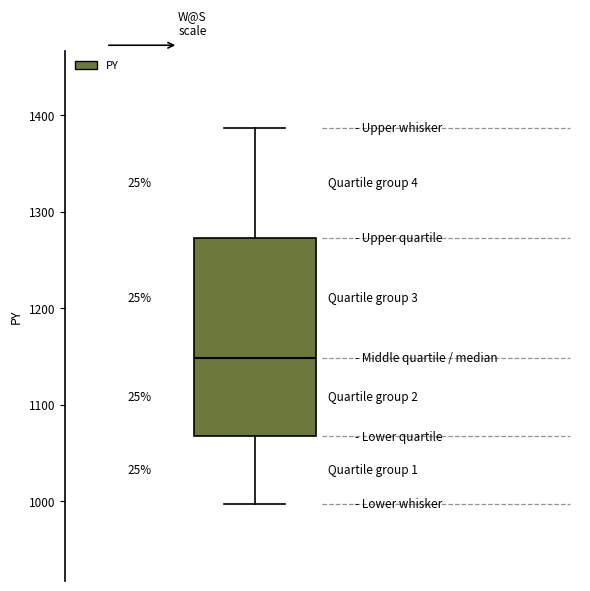

Where does the median line of the box sit on the y-axis? The values are not printed on the chart, so give them approximately, as read against the axis.

1150